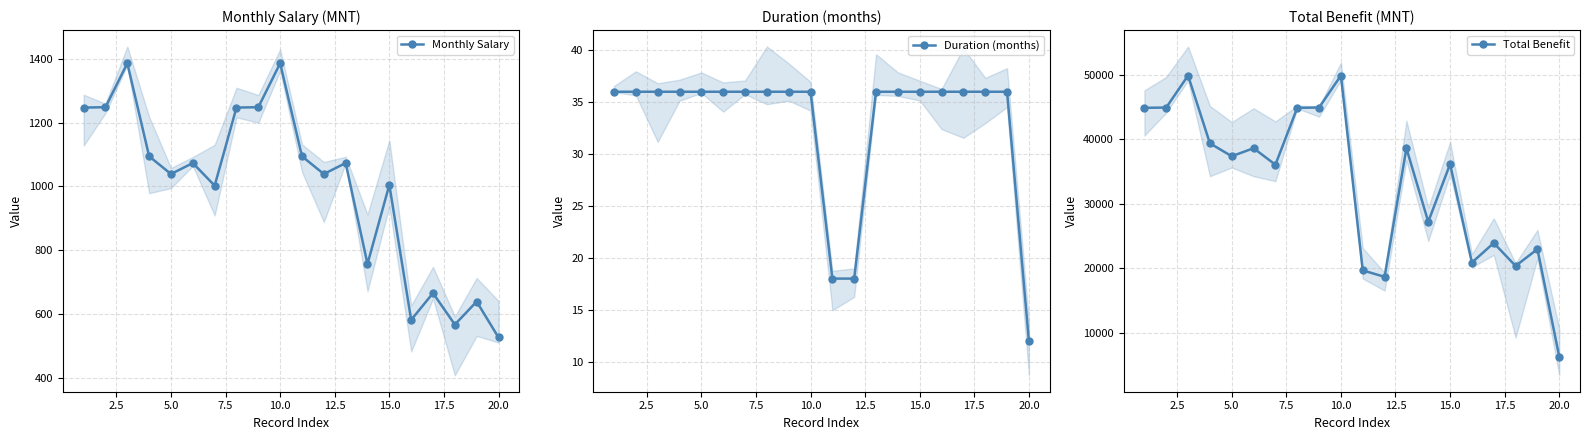

At how many categories does at least one series exceed 15563?

19